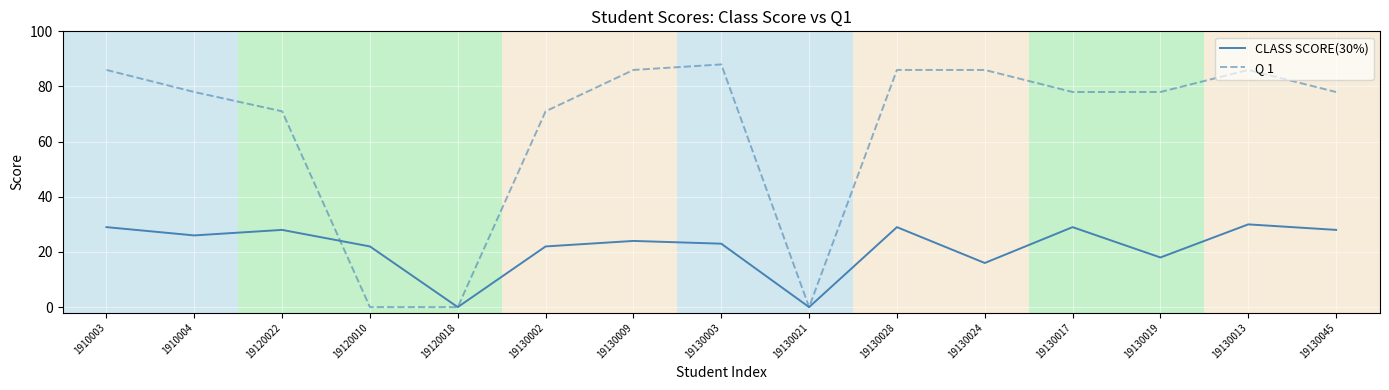

What is the spread (max minus min) of values at 19130003?

65